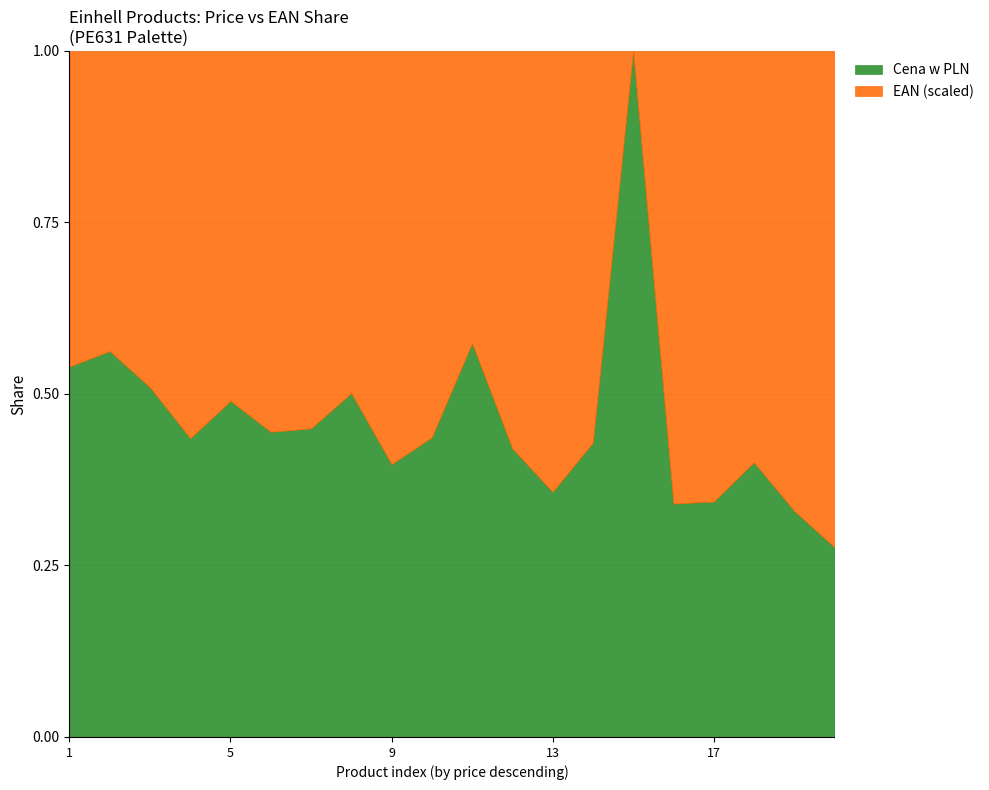

Rank the series by their average value, from lowest to highest.

Cena w PLN, EAN (scaled)